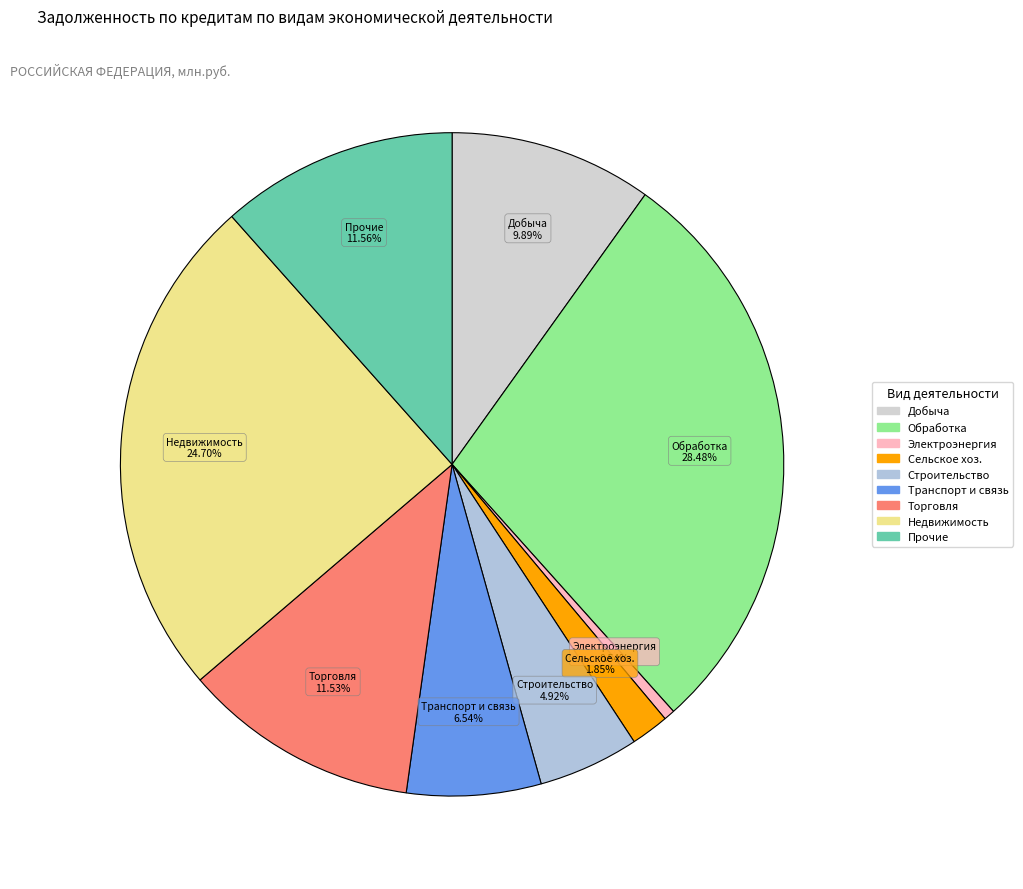

What is the smallest slice in the pie chart?

производство и распределение электроэнергии